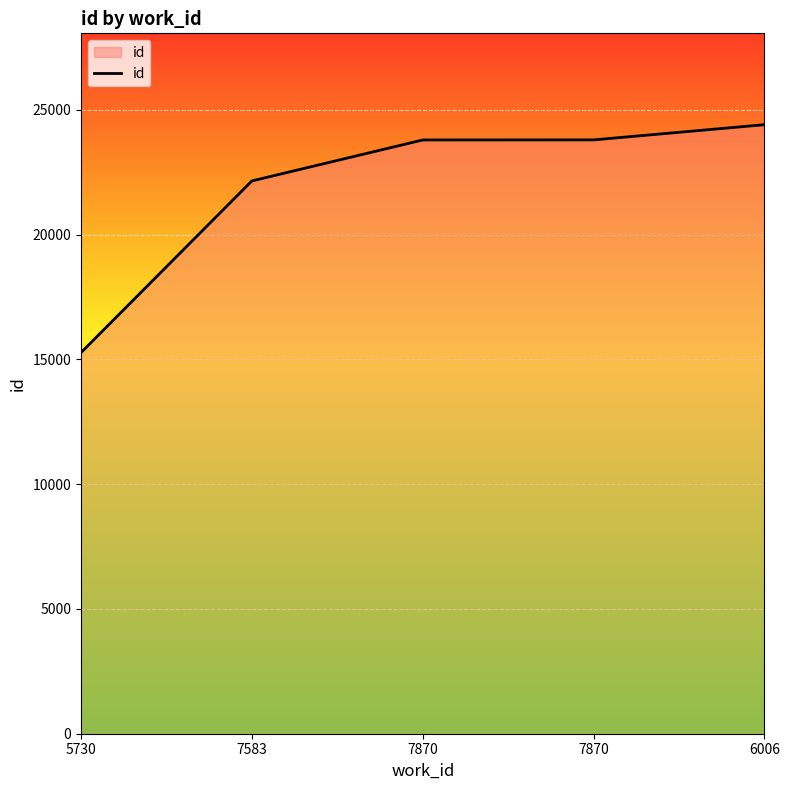

Does the chart display data point markers on the line(s)?

No